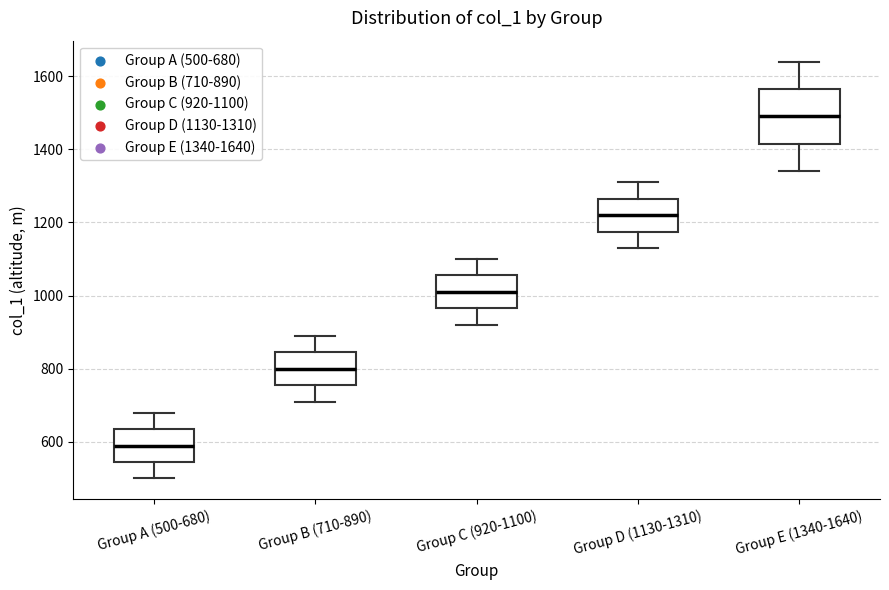

Which box's median line is the highest?

Group E (1340-1640)